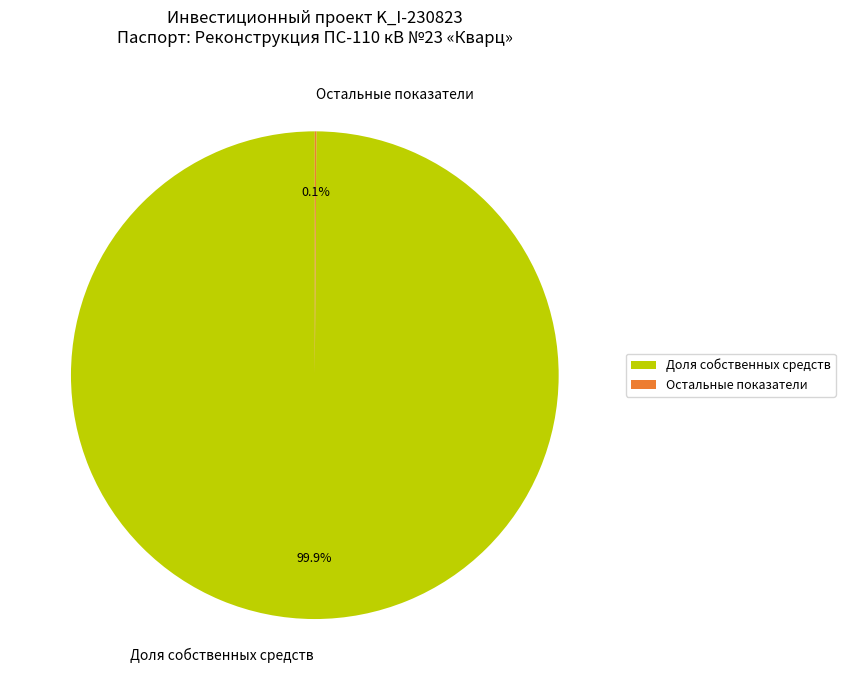

Which slice is the largest?

Доля собственных средств